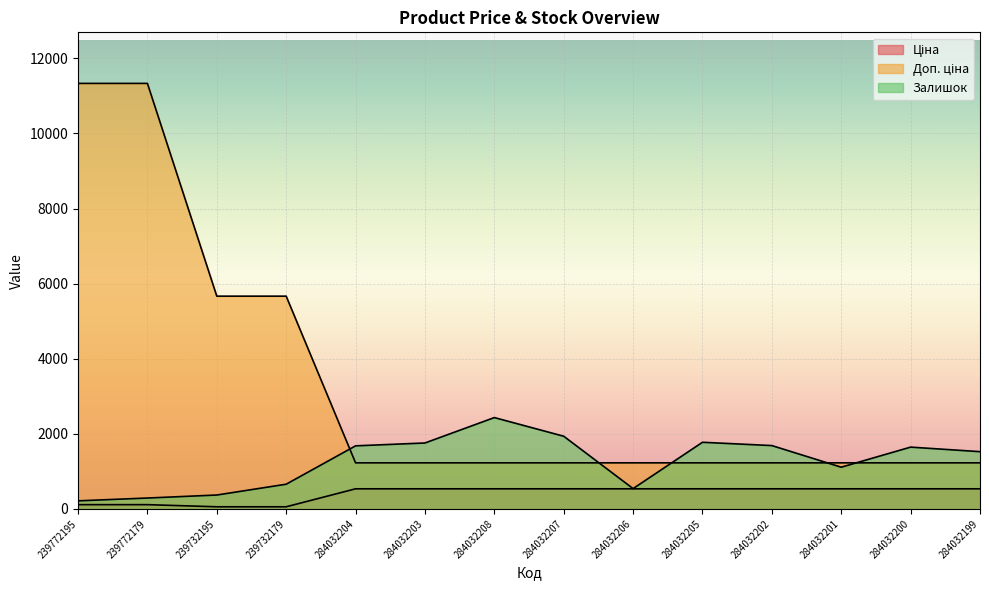

Reading left to right, list all the values displayed in this chart.

Ціна: 113.3	113.3	56.7	56.7	535.4	535.4	535.4	535.4	535.4	535.4	535.4	535.4	535.4	535.4
Доп. ціна: 11334.0	11334.0	5667.0	5667.0	1227.2	1227.2	1227.2	1227.2	1227.2	1227.2	1227.2	1227.2	1227.2	1227.2
Залишок: 215.0	290.0	370.0	658.0	1680.0	1756.0	2433.0	1936.0	541.0	1775.0	1687.0	1111.0	1646.0	1525.0